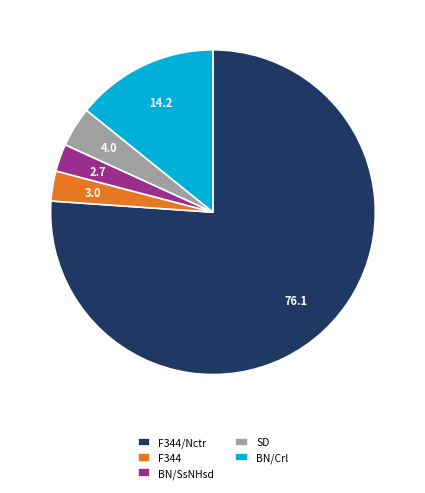

The F344/Nctr slice represents 76% of the pie. True or false?

True